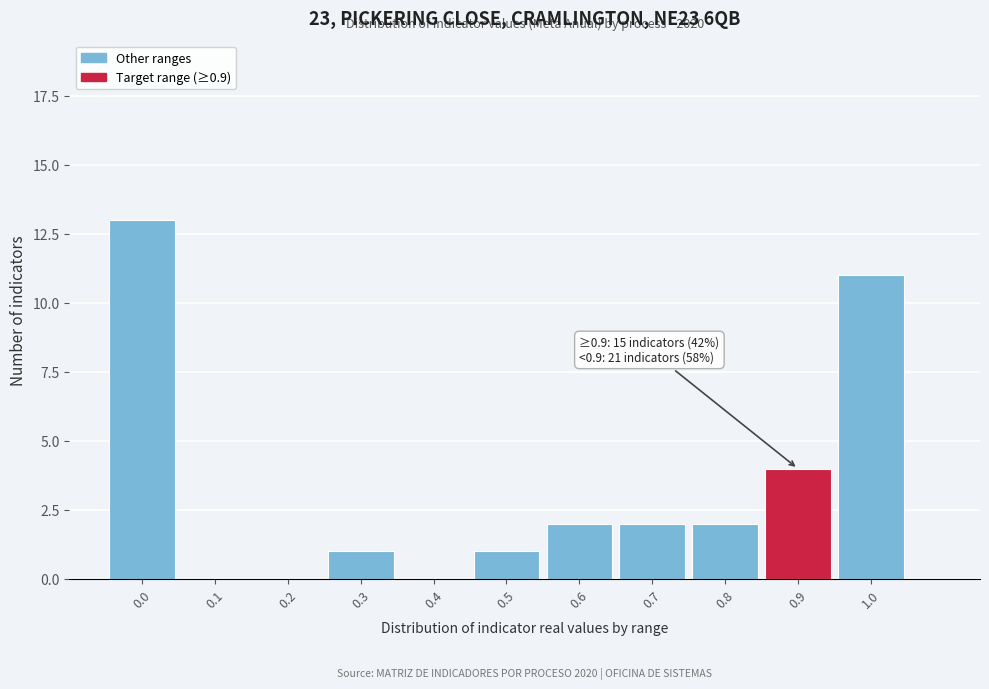

Reading left to right, list all the values displayed in this chart.

0.0=13	0.1=0	0.2=0	0.3=1	0.4=0	0.5=1	0.6=2	0.7=2	0.8=2	0.9=4	1.0=11